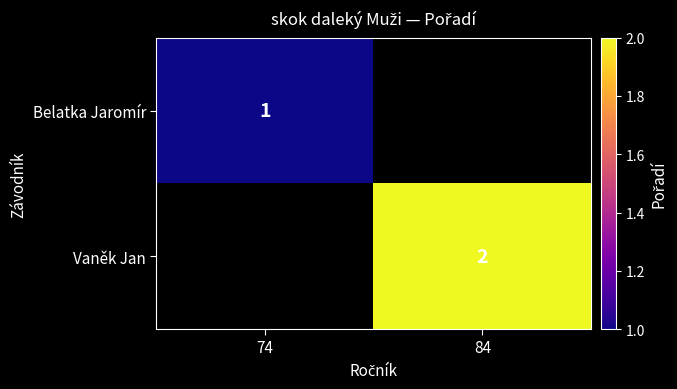

Is it true that Belatka Jaromír equals 1 at 74?

True